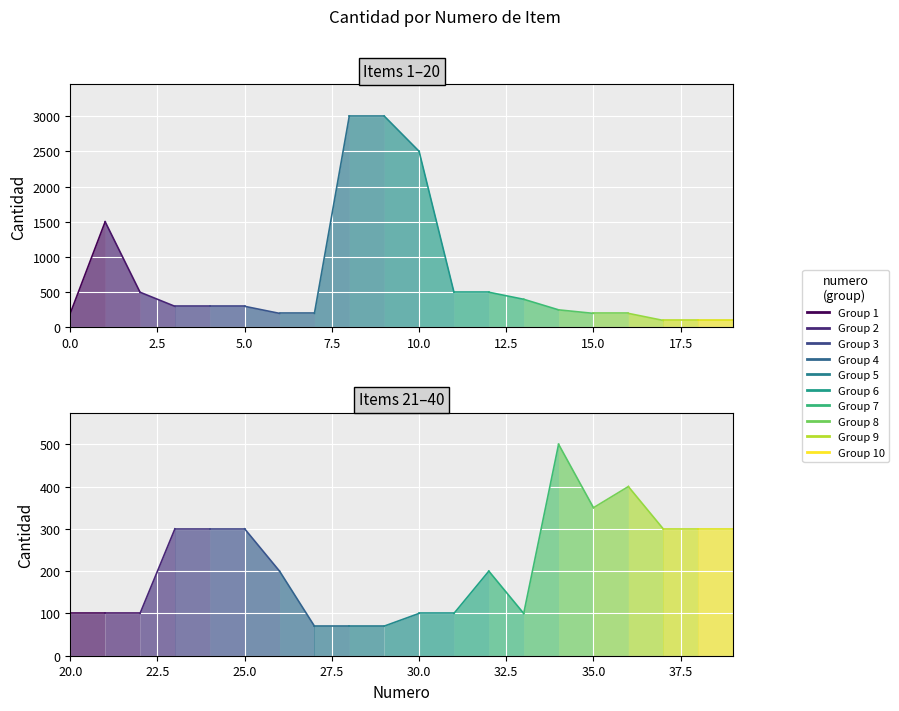

What is the value of the 39th point from the left?

300